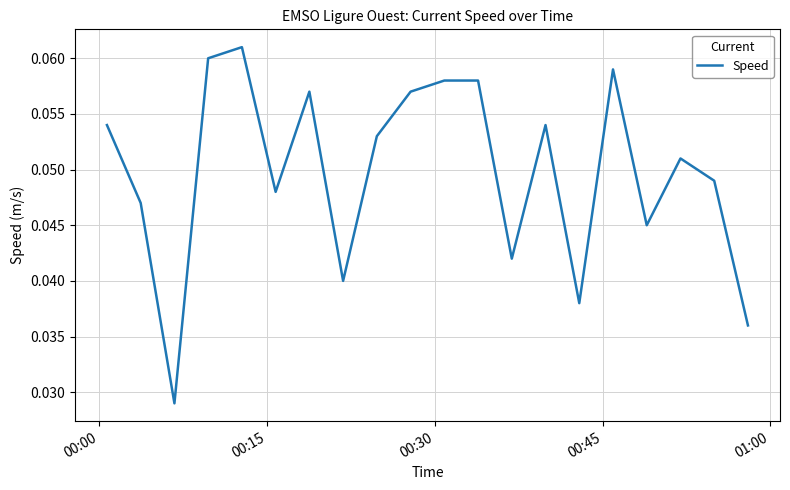

Count the number of data series in this chart.

1